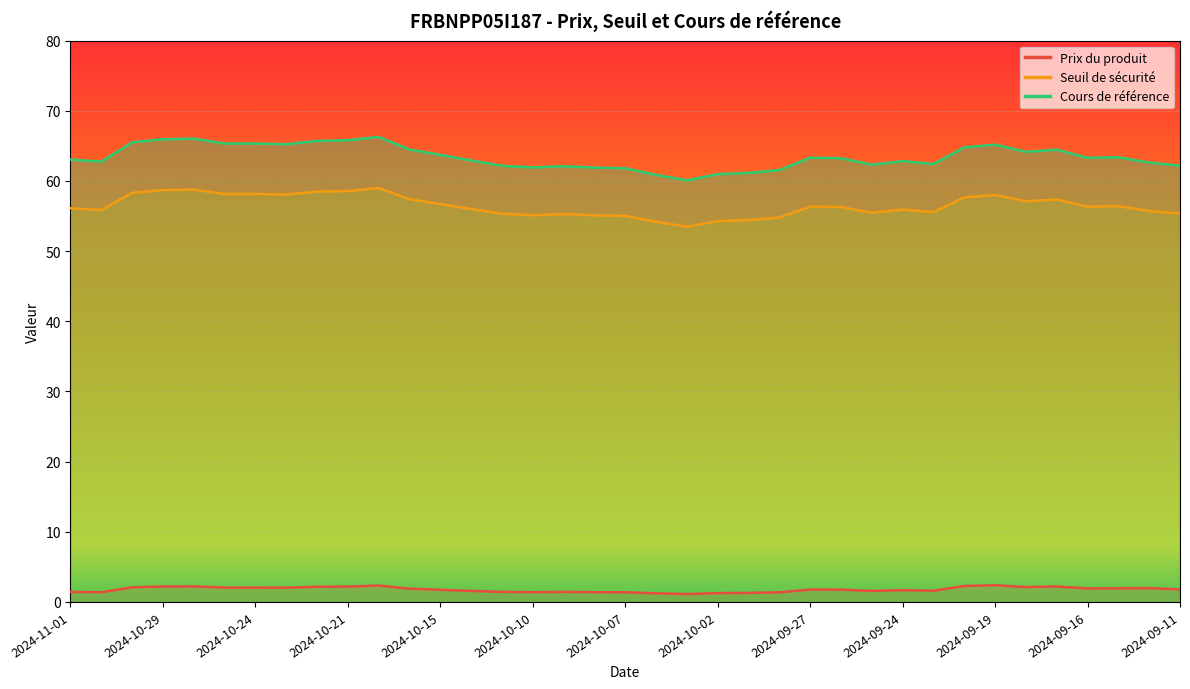

The value of Prix du produit at 2024-09-25 is 1.6. True or false?

True